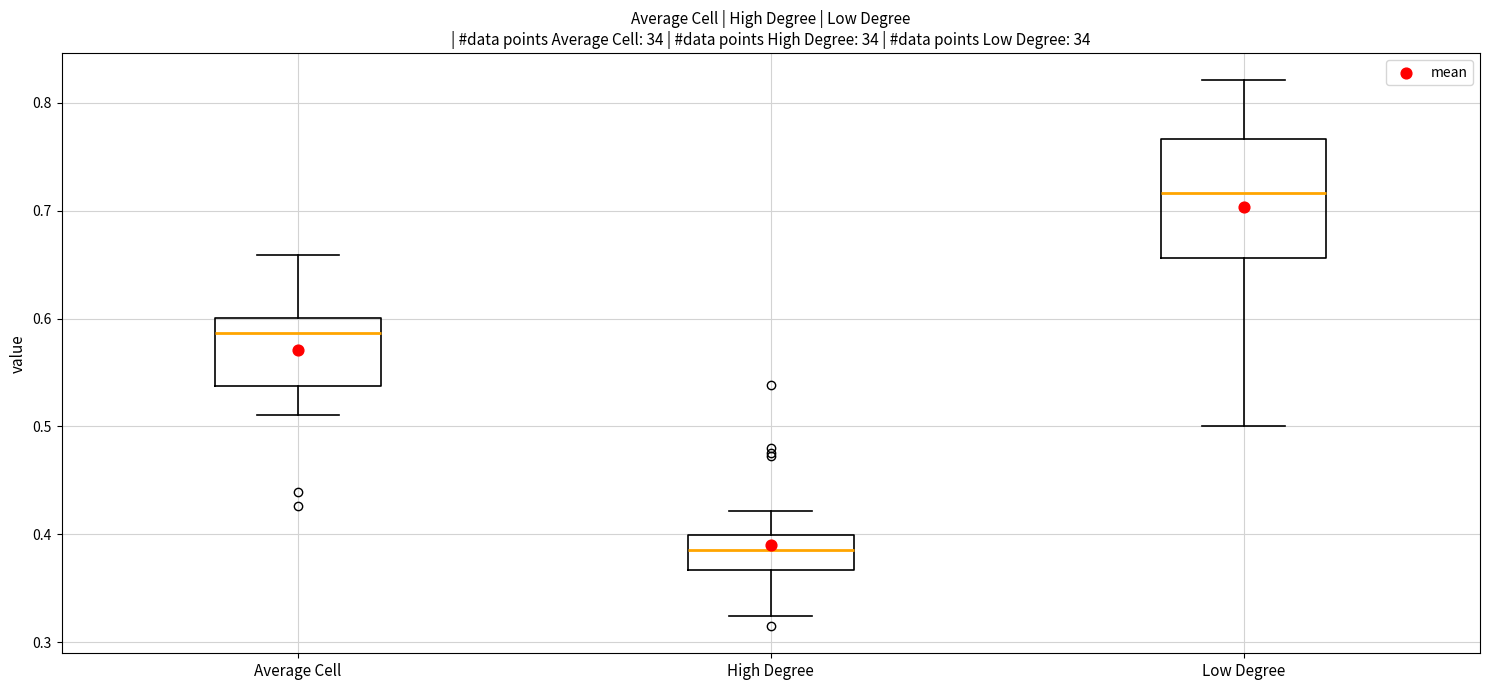

Reading left to right, read every box against the y-axis: the position of its median line, the range the box covers, and the ends of its whiskers. The values are not printed on the chart, so give them approximately, as read against the axis.

Average Cell: median 0.59, box 0.54 to 0.60, whiskers 0.51 to 0.66
High Degree: median 0.39, box 0.37 to 0.40, whiskers 0.32 to 0.42
Low Degree: median 0.72, box 0.66 to 0.77, whiskers 0.50 to 0.82